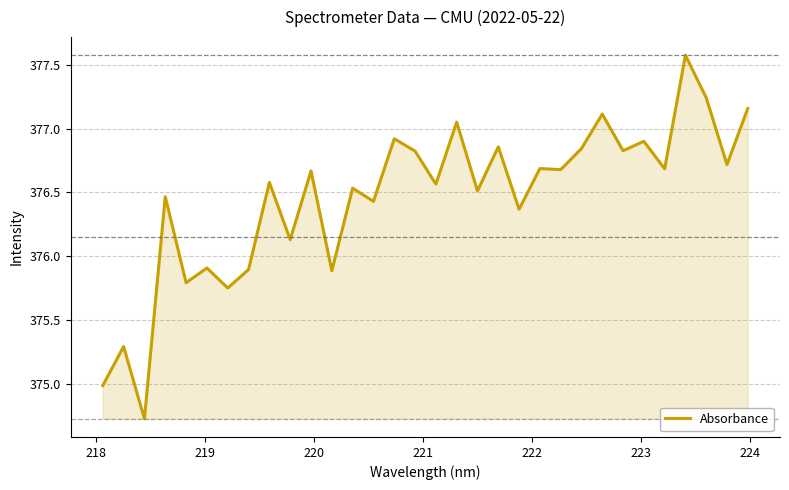

What is the difference between the maximum and minimum values?

2.8